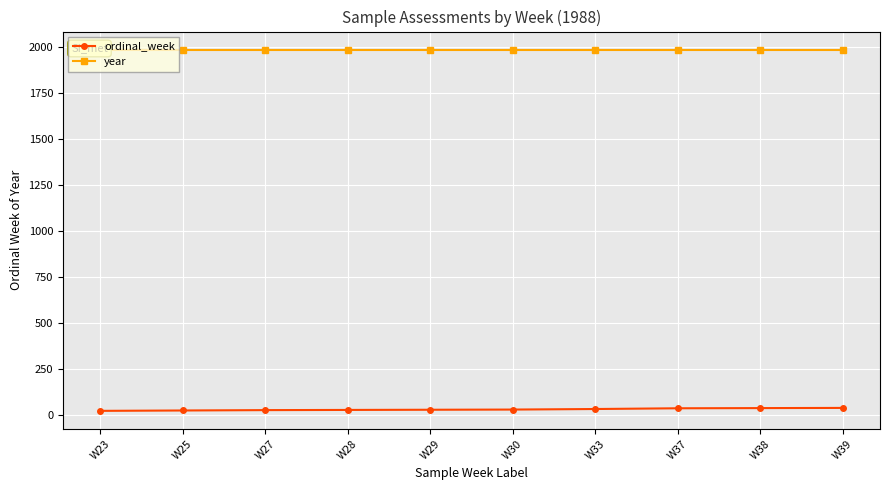

Reading left to right, what are all the values shown in this chart?

ordinal_week: 23	25	27	28	29	30	33	37	38	39
year: 1988	1988	1988	1988	1988	1988	1988	1988	1988	1988